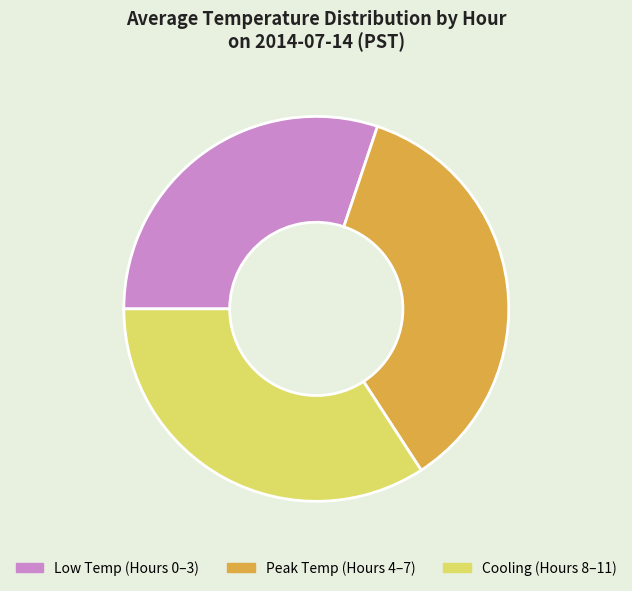

Is there a majority slice in this chart?

No